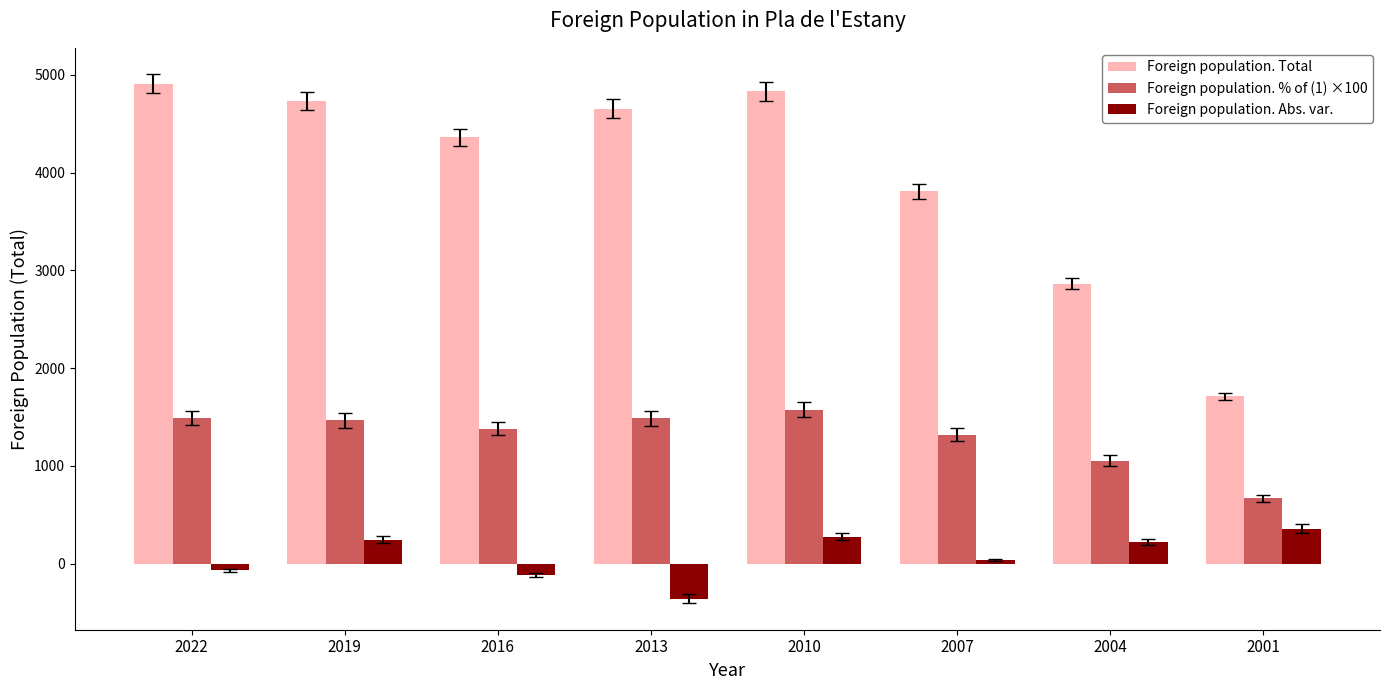

How many series are shown in this chart?

3